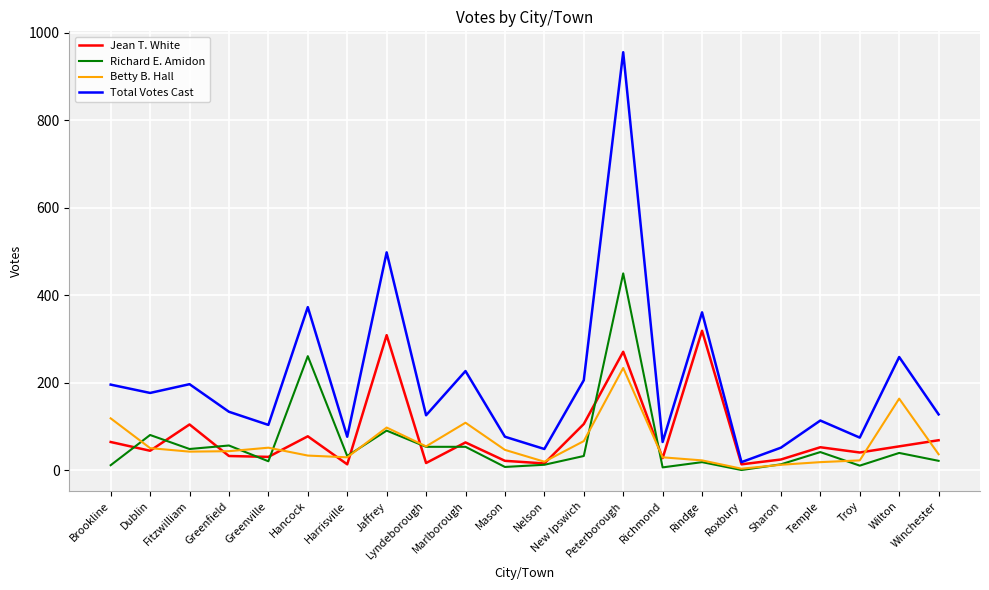

The Total Votes Cast series shows 134 at Greenfield. True or false?

True